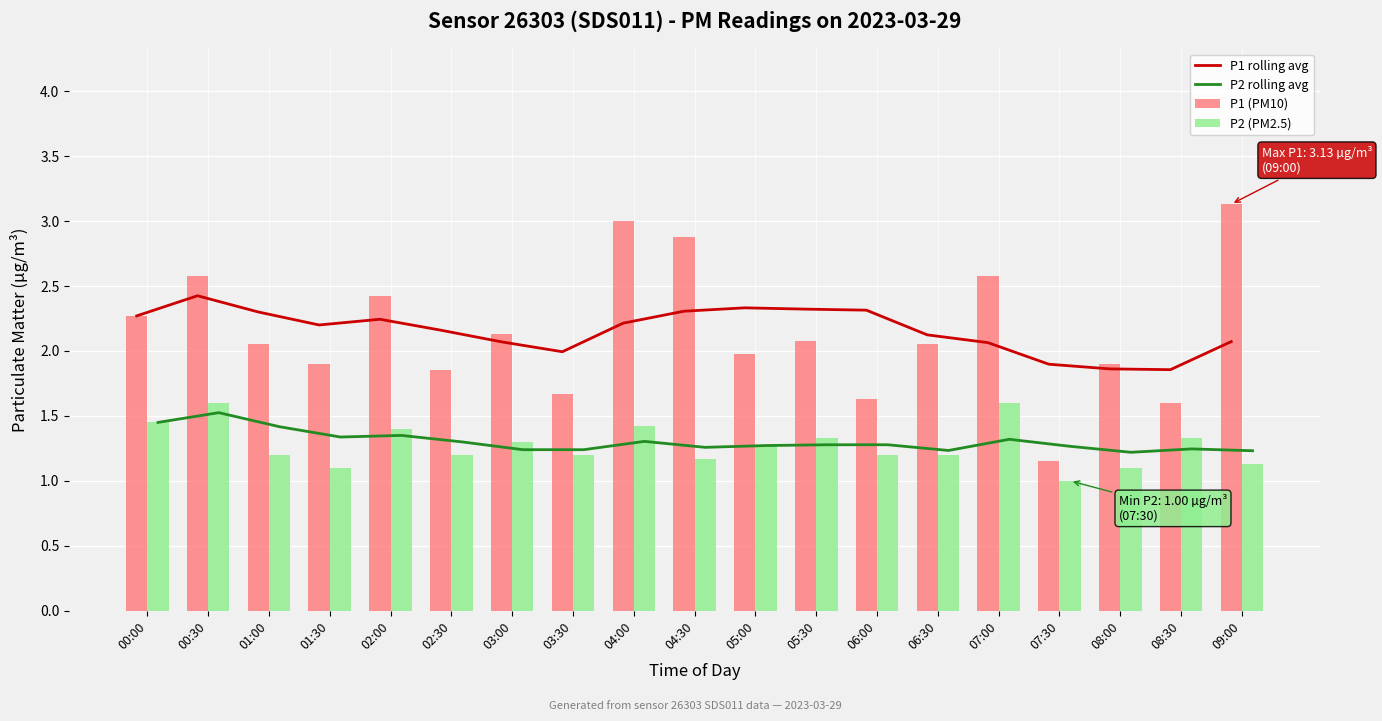

Between 04:00 and 07:00, which series saw the biggest shift?

P1 (PM10)